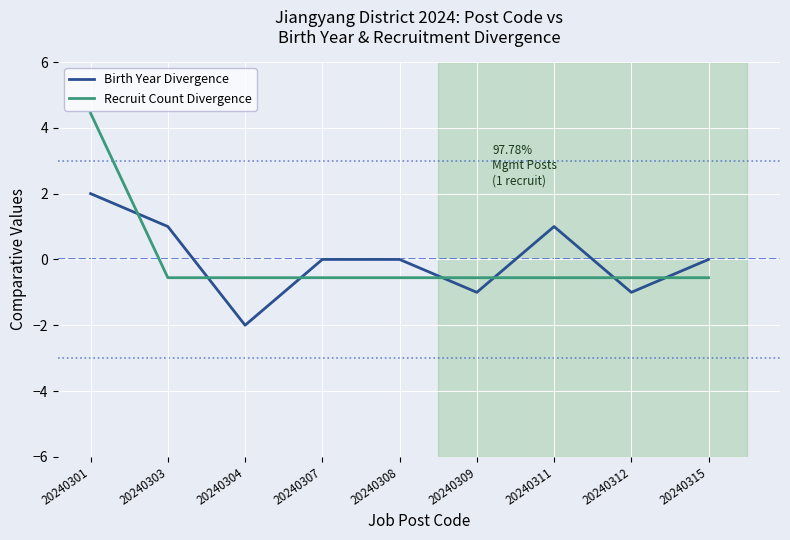

Is the value of Recruit Count Divergence at 20240307 greater than the value of Birth Year Divergence at 20240301?

No